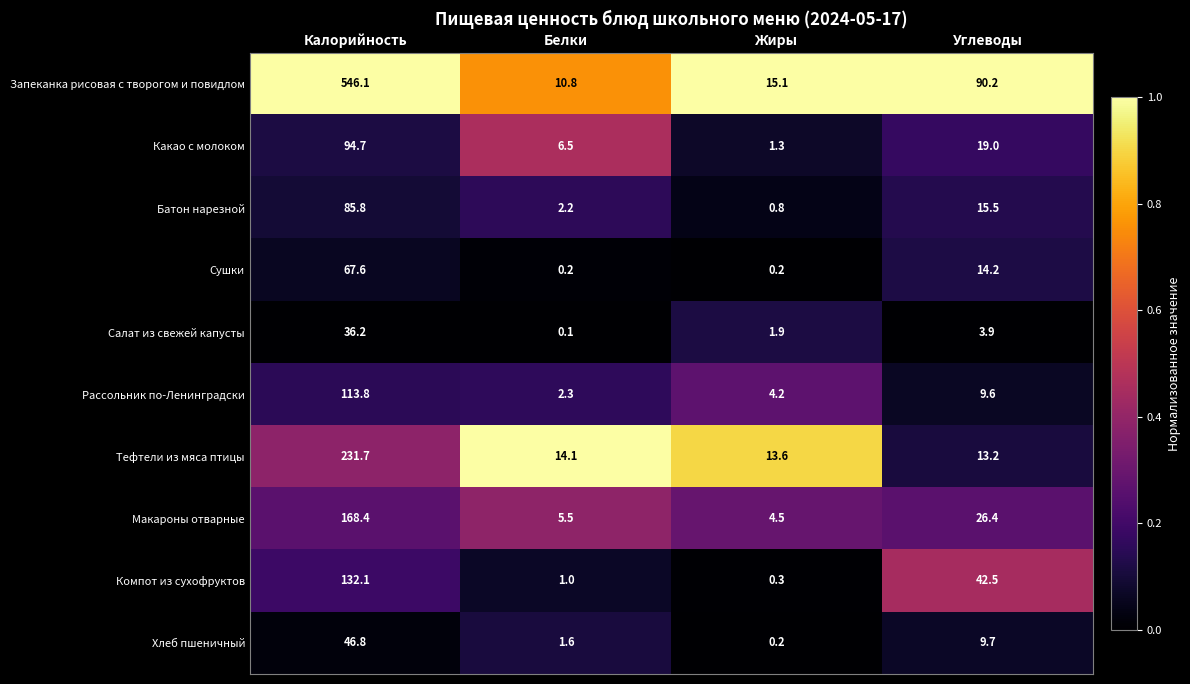

Between Белки and Углеводы, which series saw the biggest shift?

Запеканка рисовая с творогом и повидлом